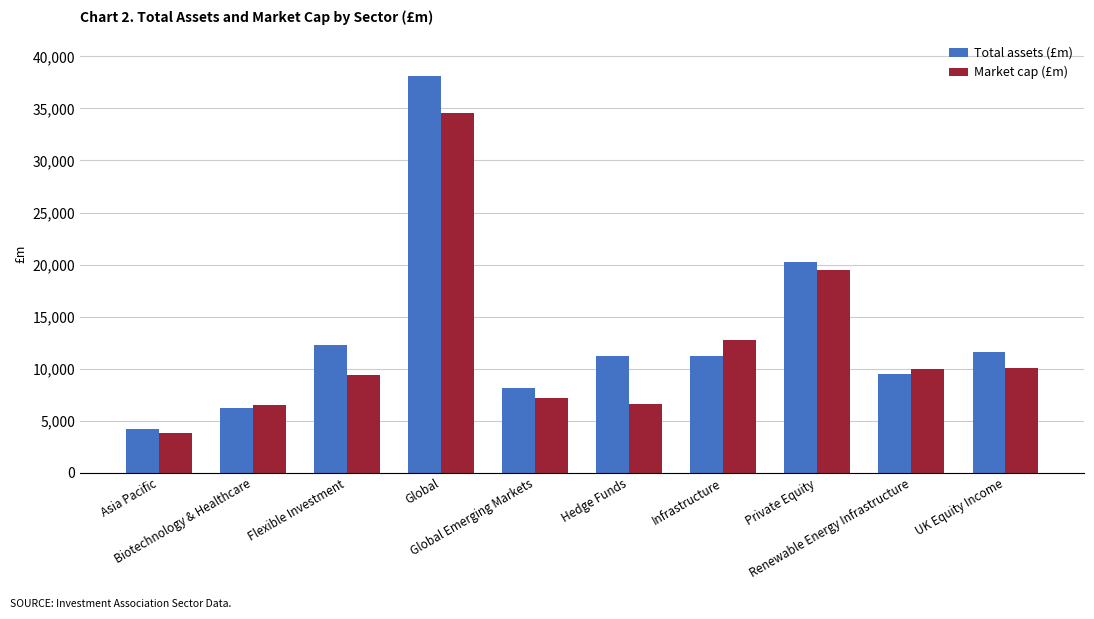

At which label is Total assets (£m) closest to 21136?

Private Equity